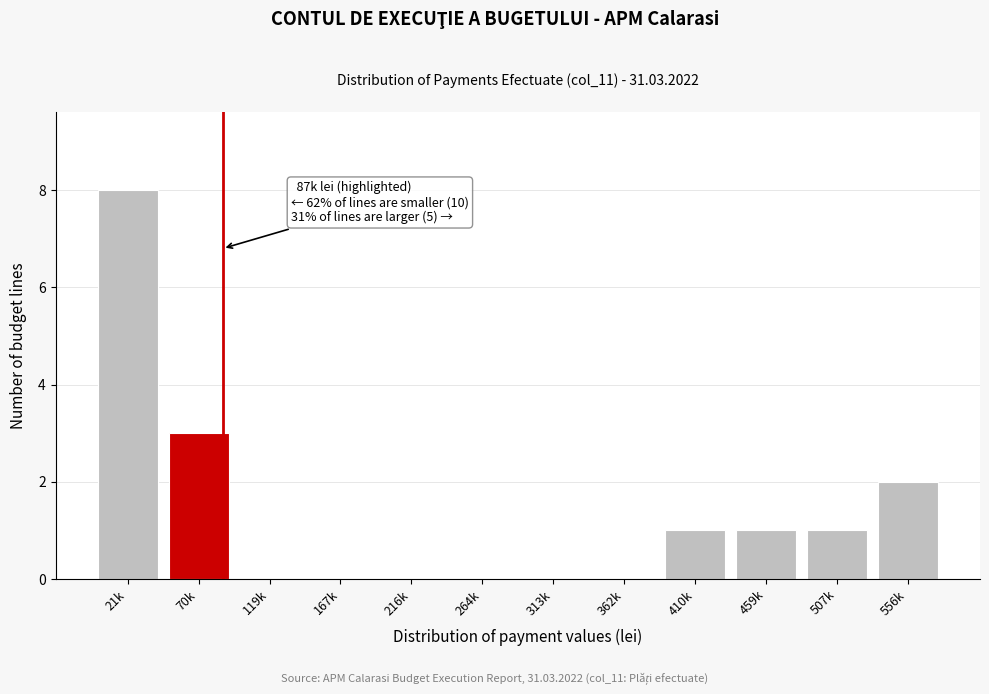

Reading left to right, list all the values displayed in this chart.

21k=8	70k=3	119k=0	167k=0	216k=0	264k=0	313k=0	362k=0	410k=1	459k=1	507k=1	556k=2